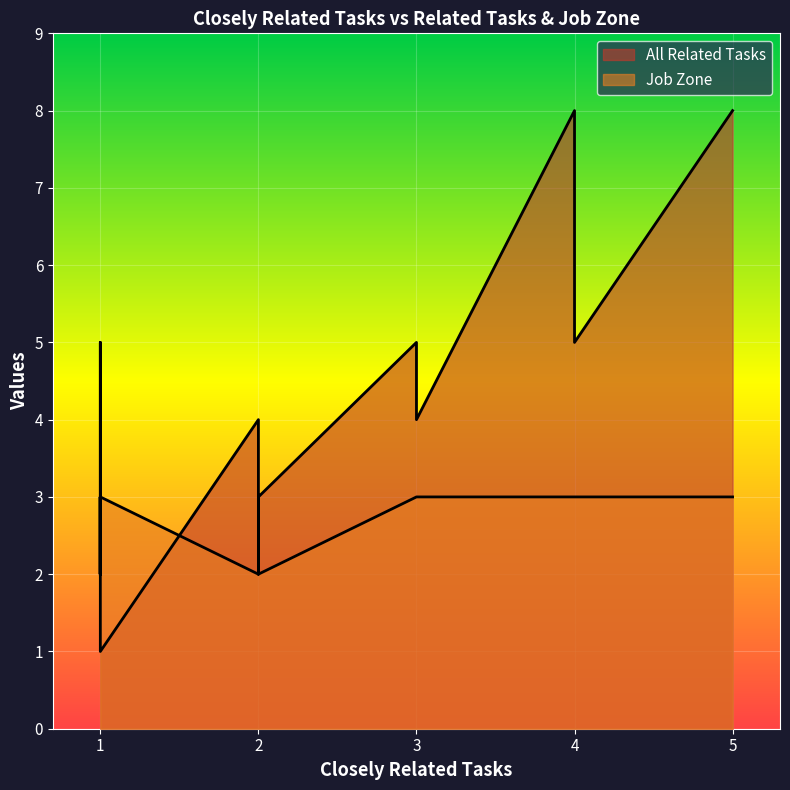

What is the lowest value of the Job Zone series?

2